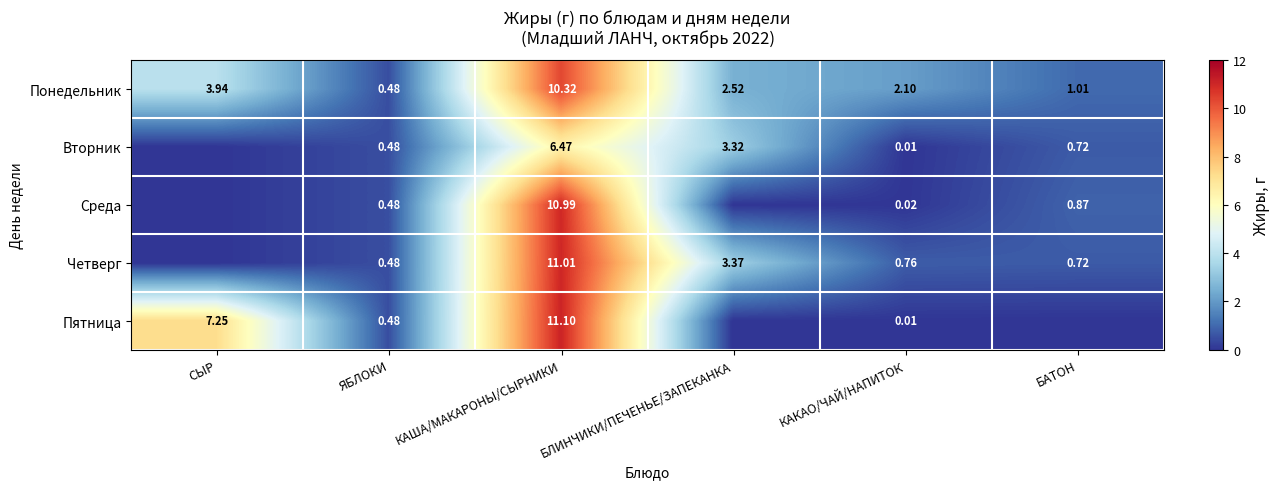

What is the total value across all series at БЛИНЧИКИ/ПЕЧЕНЬЕ/ЗАПЕКАНКА?

9.2